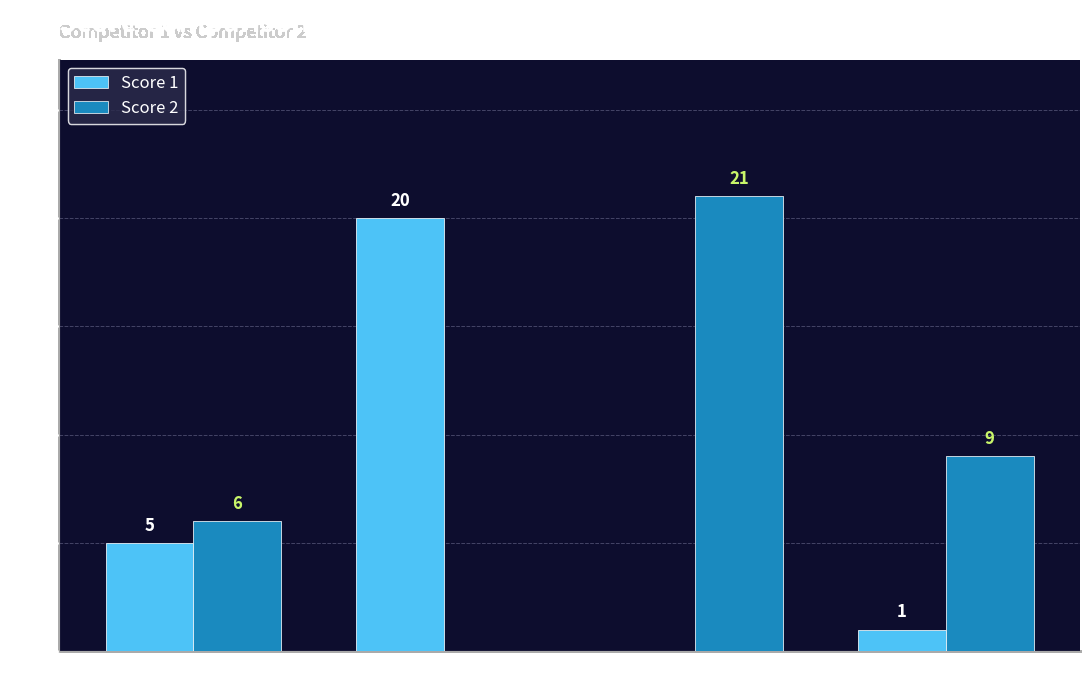

Where is Score 1 nearest to the value 10?

Board 1